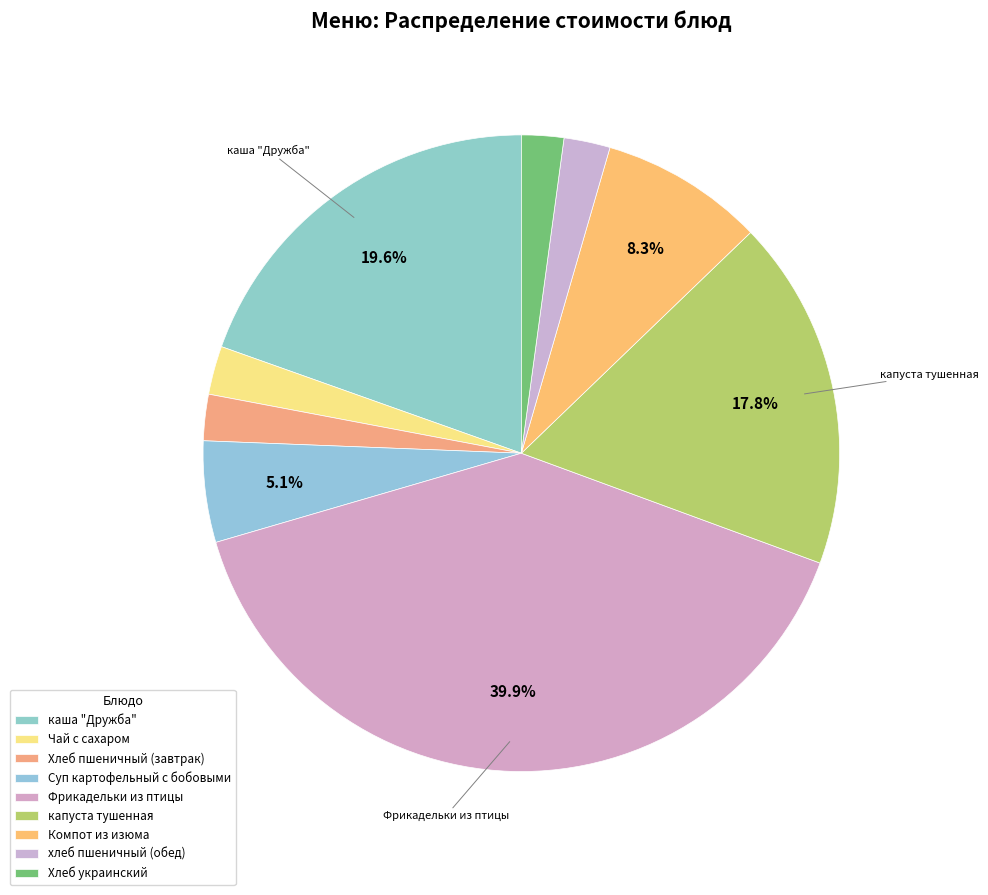

Is there any slice that represents more than half of the pie?

No